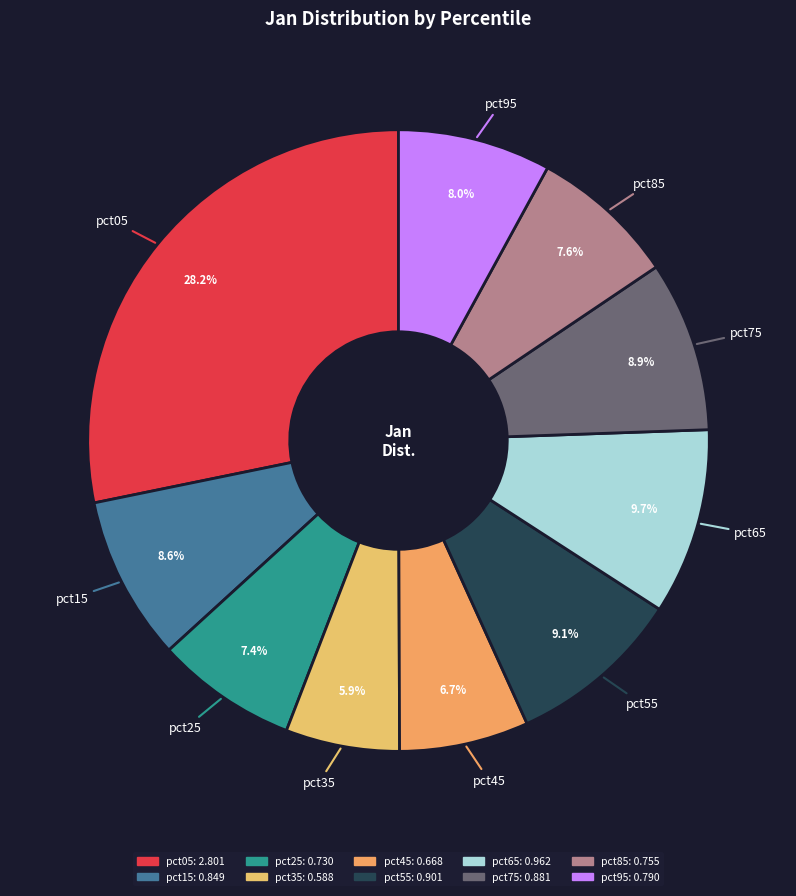

What is the largest slice in the pie chart?

pct05